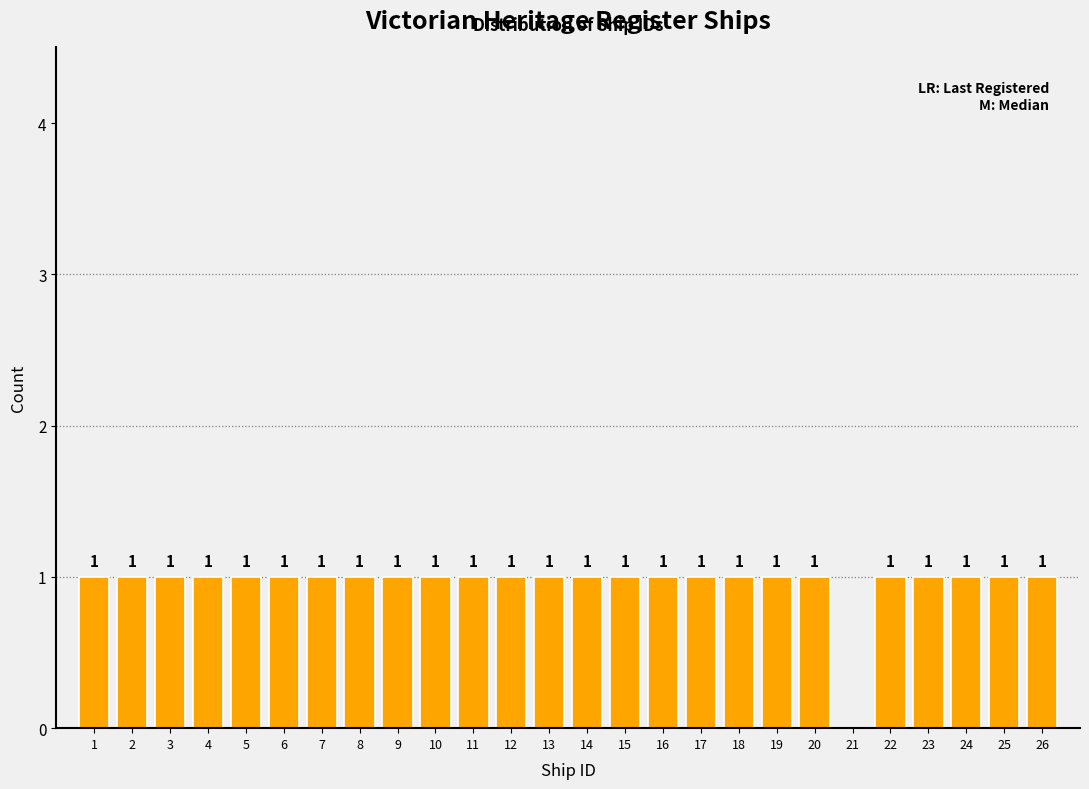

Reading right to left, extract all data points from this chart.

26=1	25=1	24=1	23=1	22=1	21=0	20=1	19=1	18=1	17=1	16=1	15=1	14=1	13=1	12=1	11=1	10=1	9=1	8=1	7=1	6=1	5=1	4=1	3=1	2=1	1=1